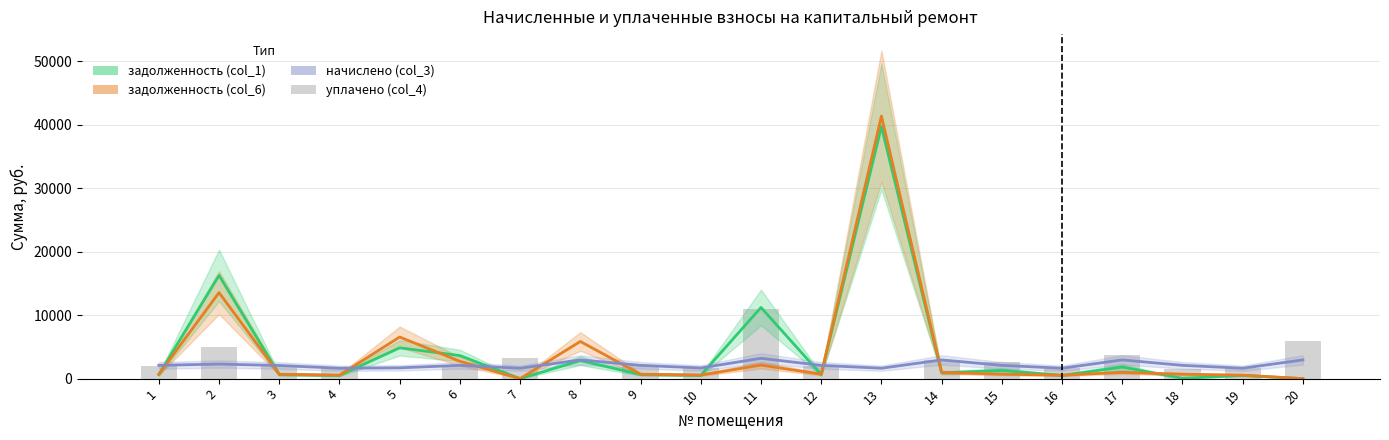

What is the sum of the уплачено (col_4) values at 8 and 20?

5900.0